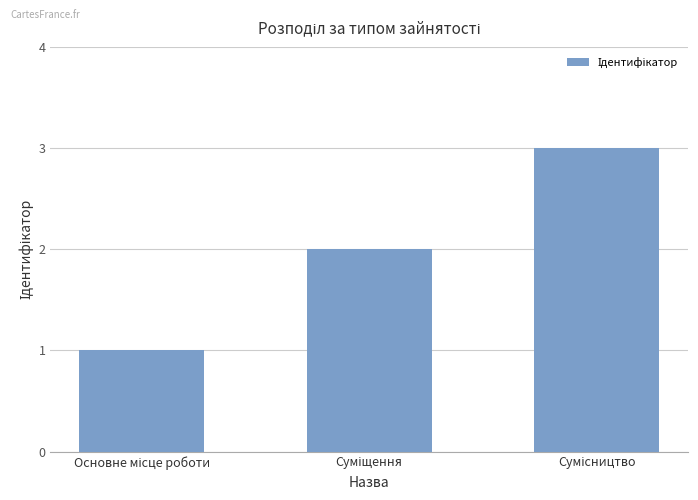

Does the chart contain stacked bars?

No